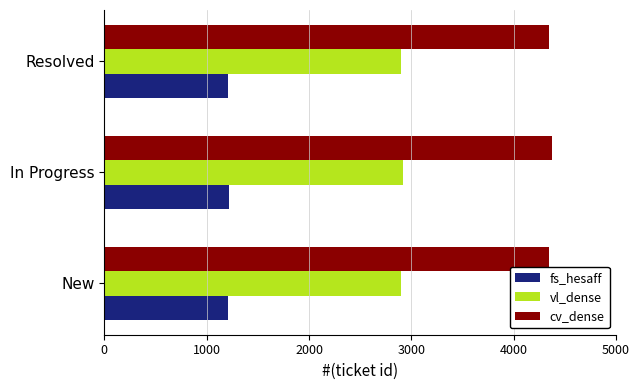

How many series are shown in this chart?

3